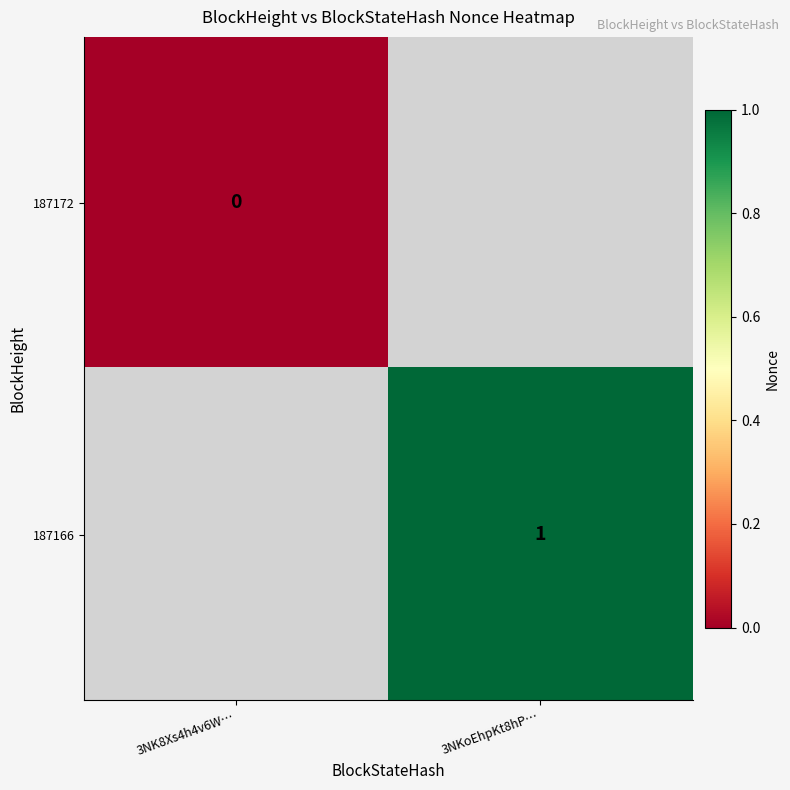

What is the maximum value shown in the chart?

1.0